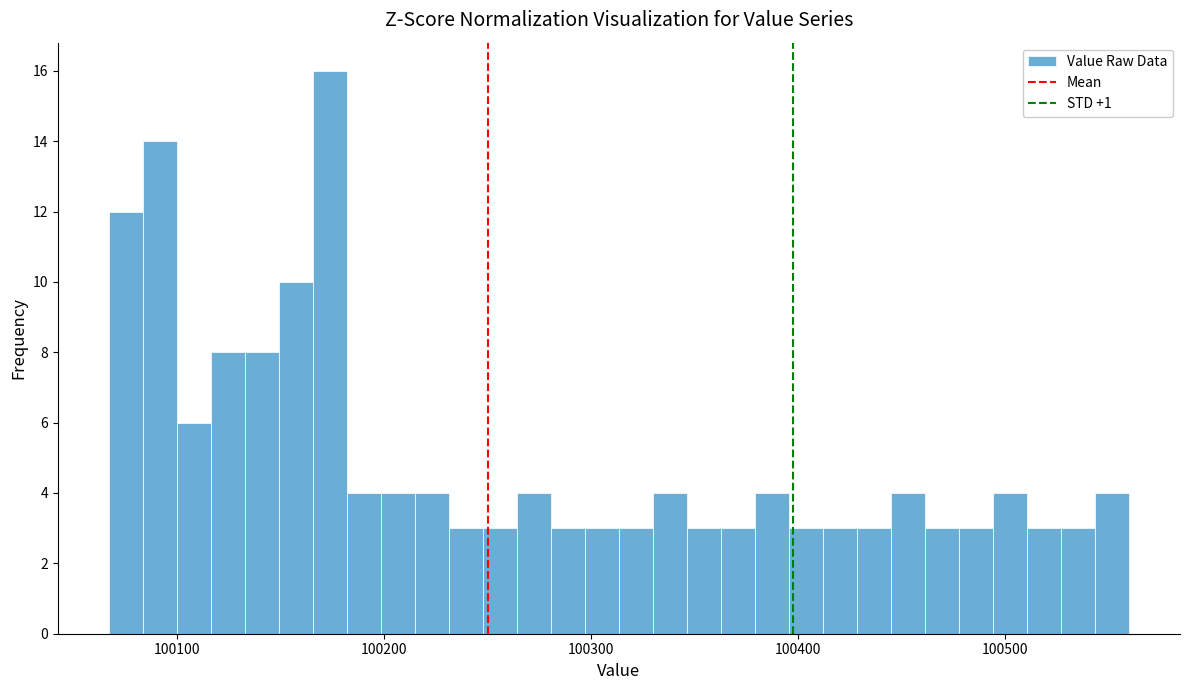

Around what value on the x-axis is the tallest bar? Give the approximate position of its centre, as read against the axis.

100170